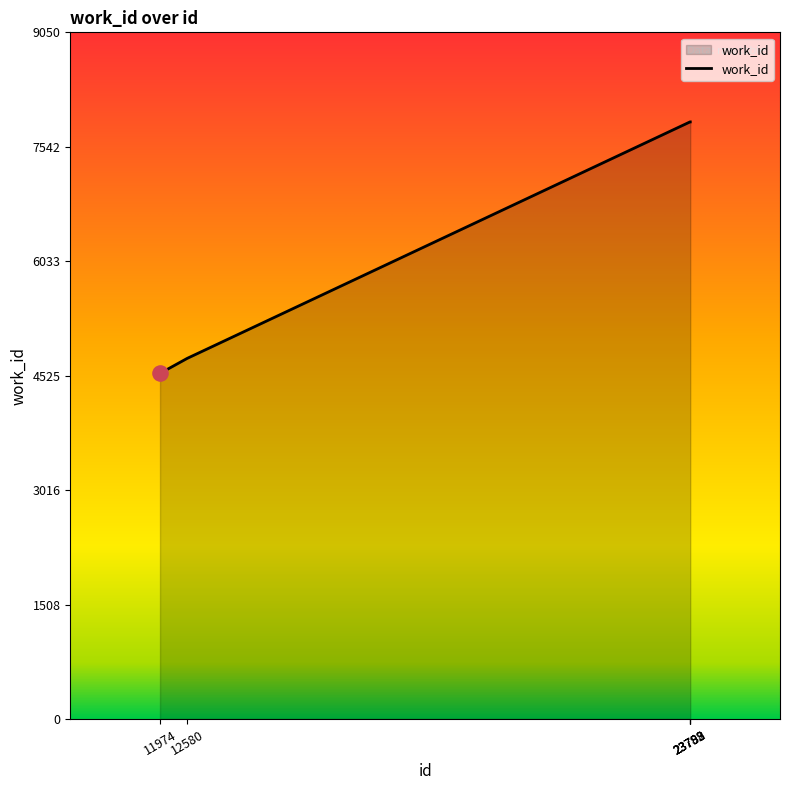

What is the difference between the maximum and second lowest values?

3117